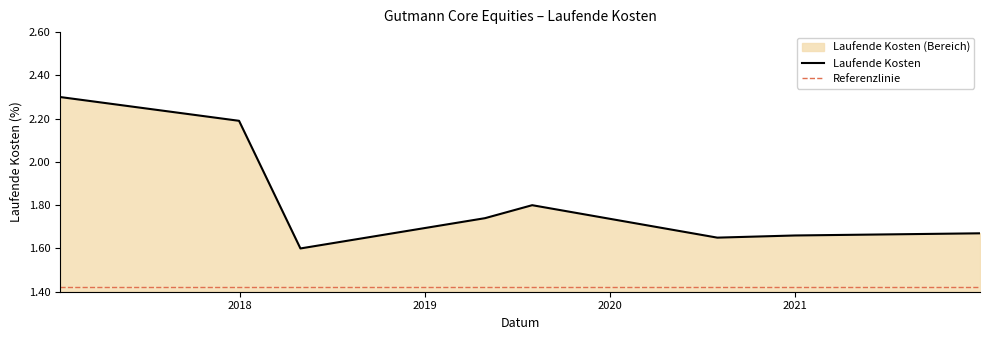

What is the sum of all values?

14.6